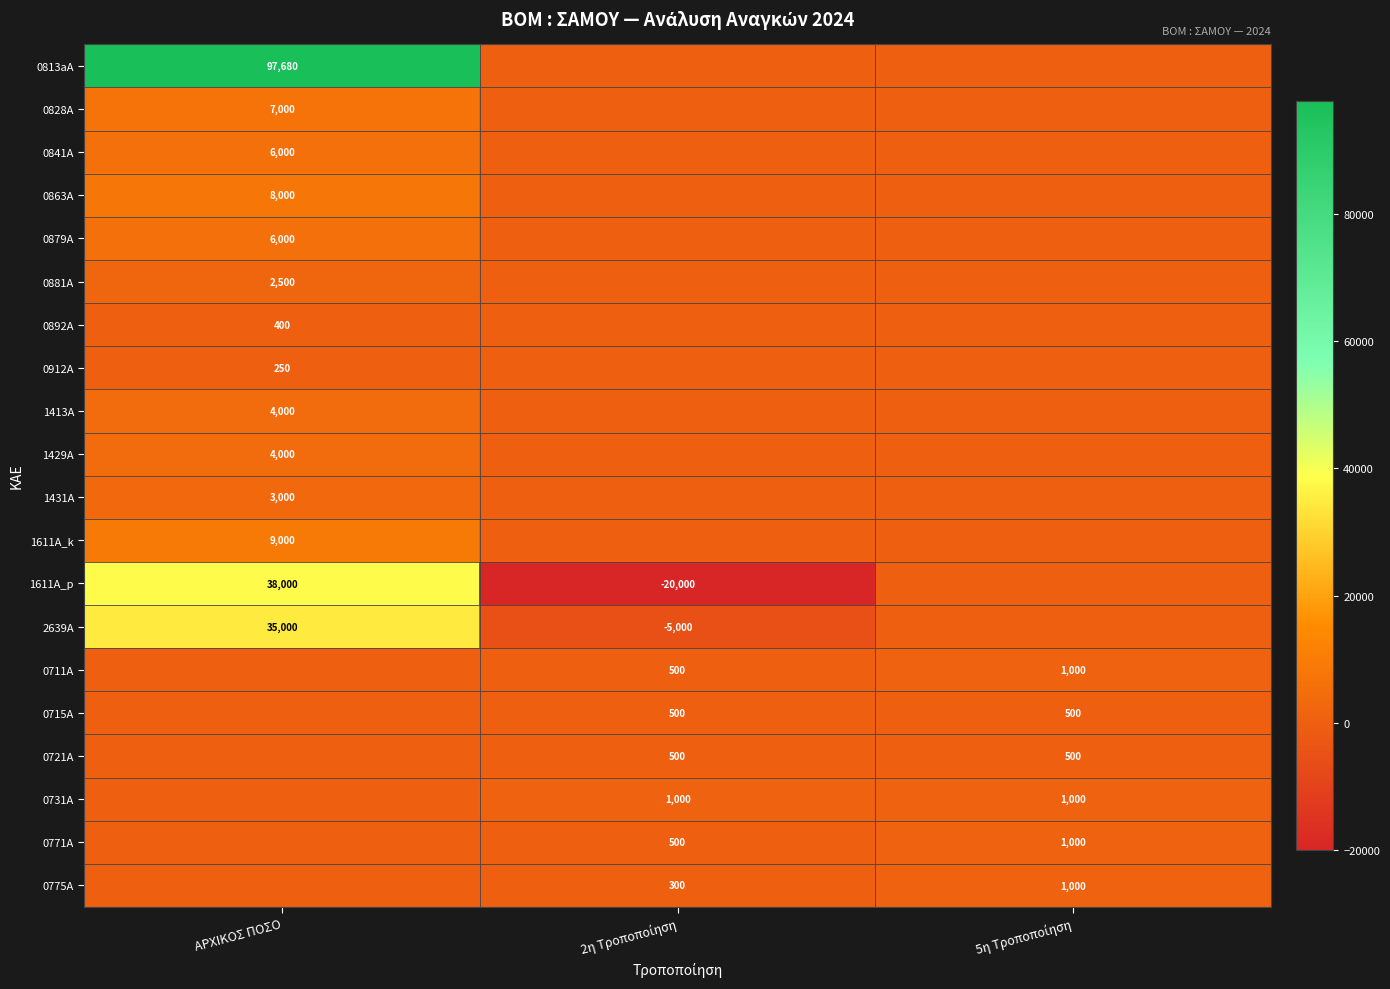

Is the value of 0912A at ΑΡΧΙΚΟΣ ΠΟΣΟ greater than the value of 1431A at ΑΡΧΙΚΟΣ ΠΟΣΟ?

No